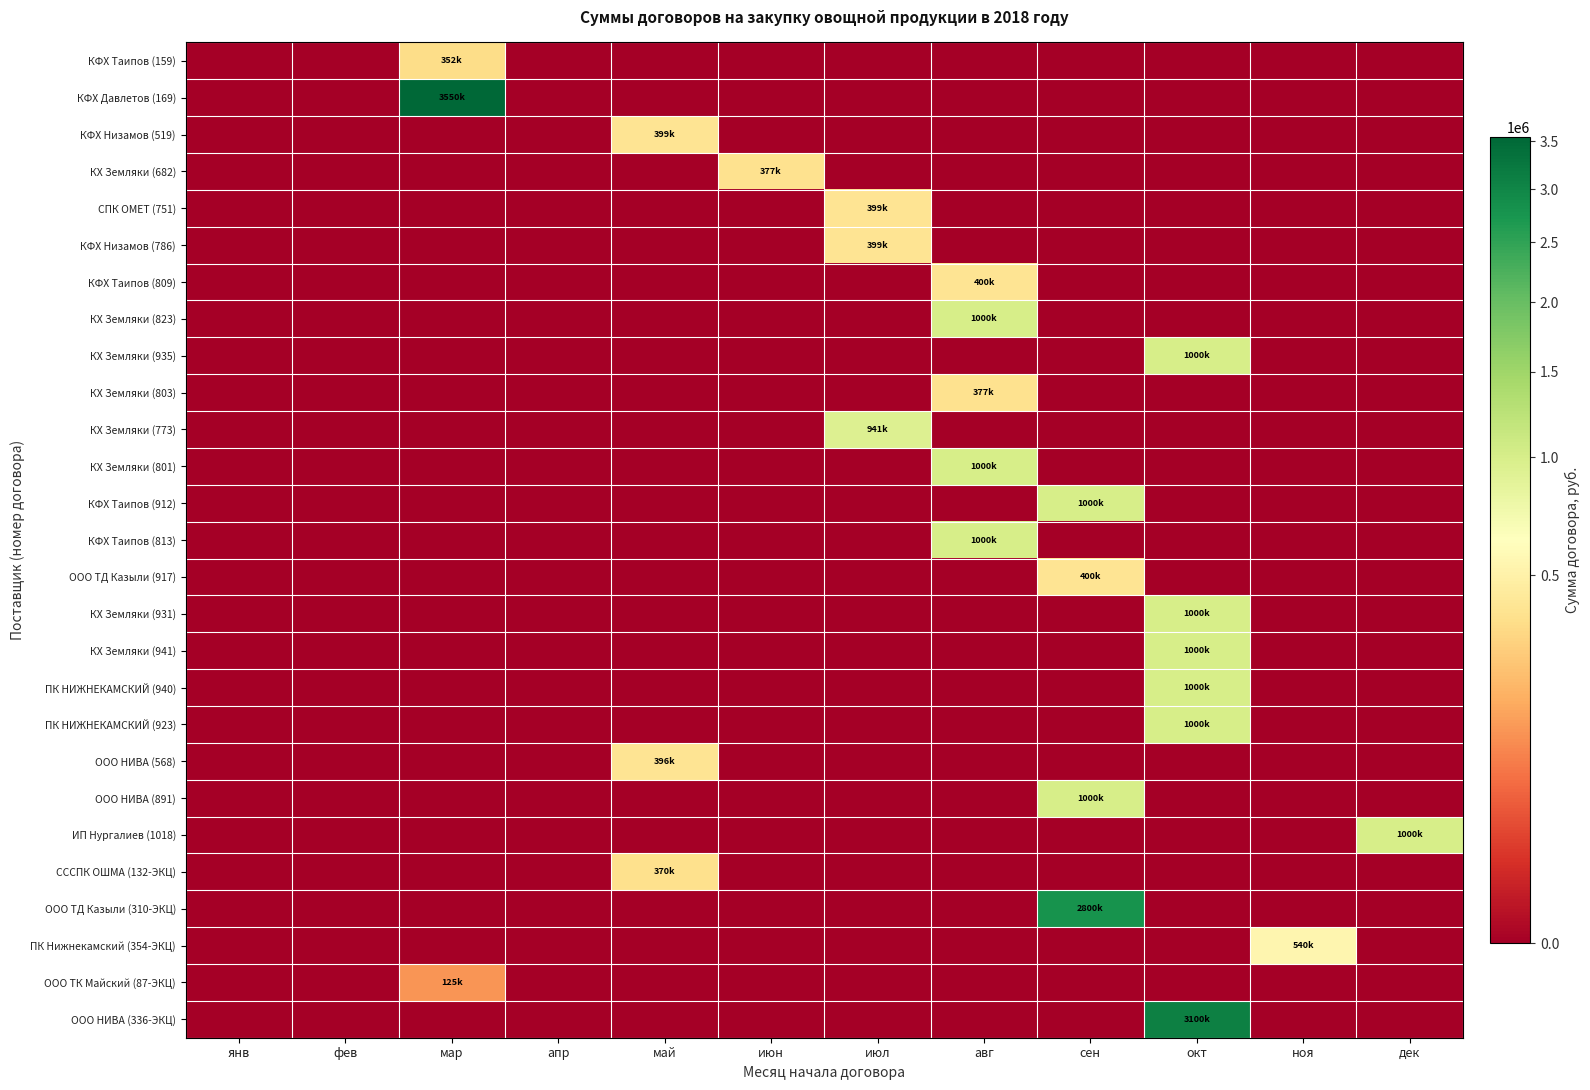

How many distinct data groups are displayed?

27